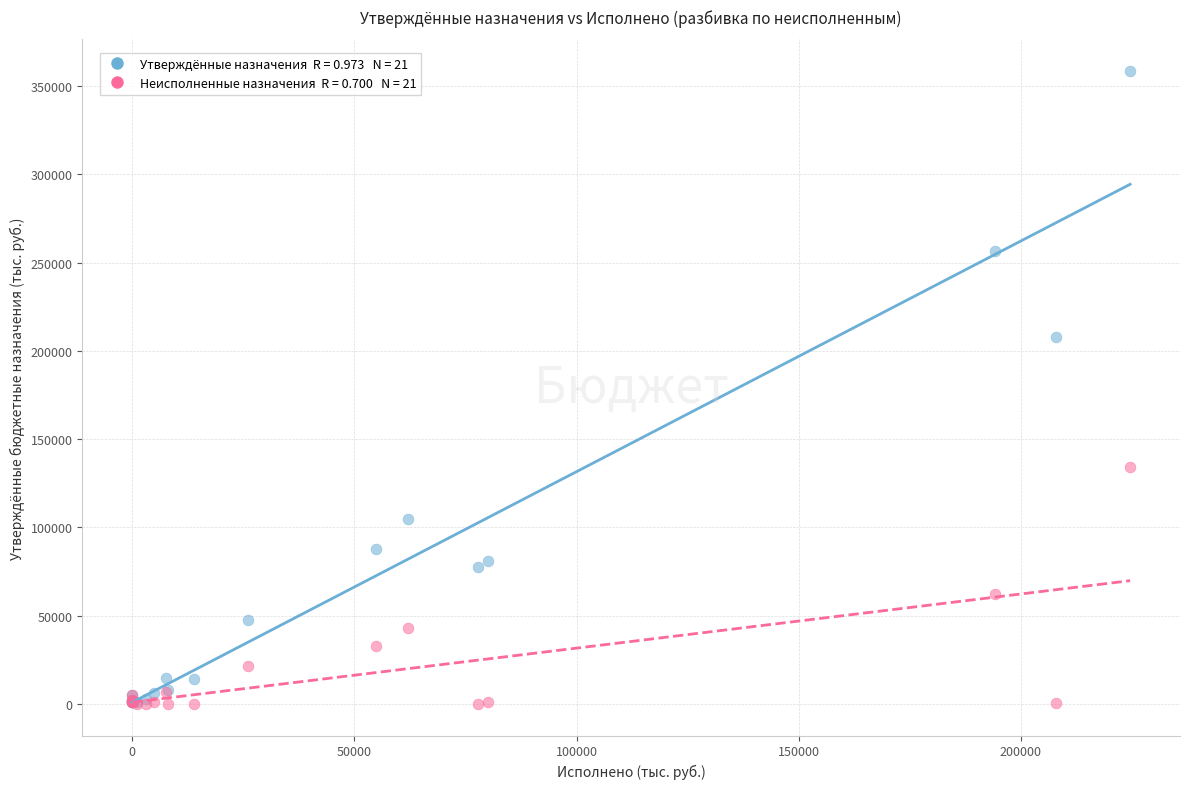

Across all series, what Y value is closest to 179314?

208167.9